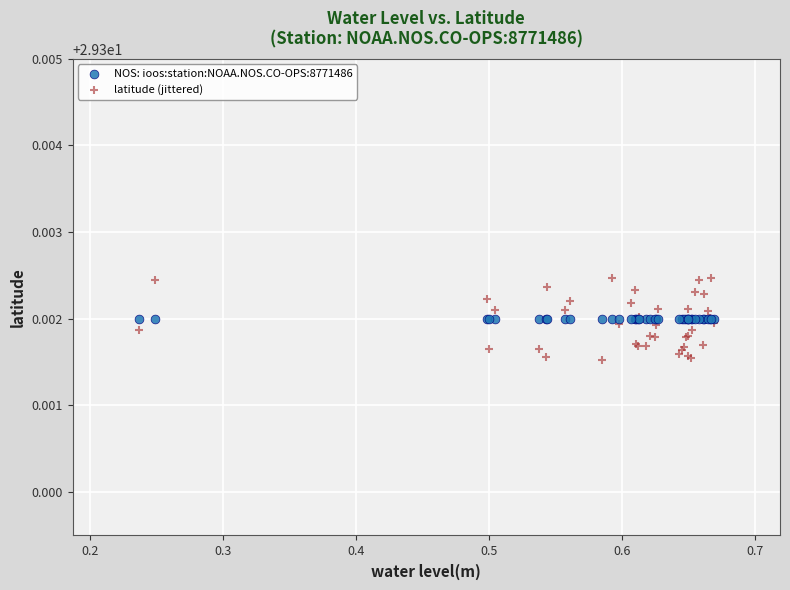

What are all the series names shown in the legend?

NOS: ioos:station:NOAA.NOS.CO-OPS:8771486, latitude (jittered)